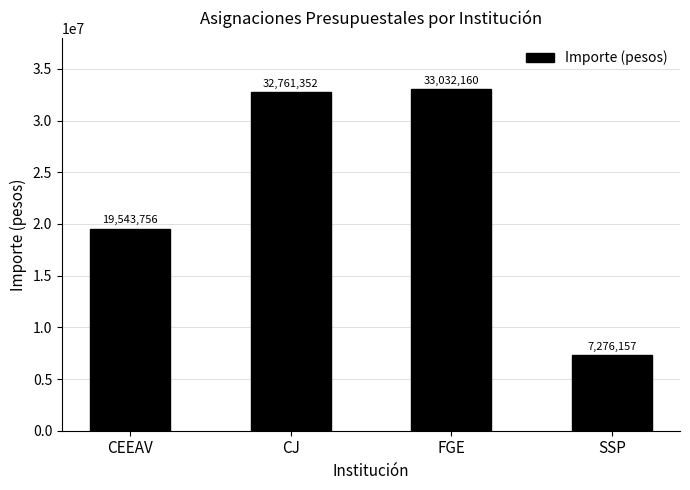

List the labels in order of value, smallest first.

SSP, CEEAV, CJ, FGE